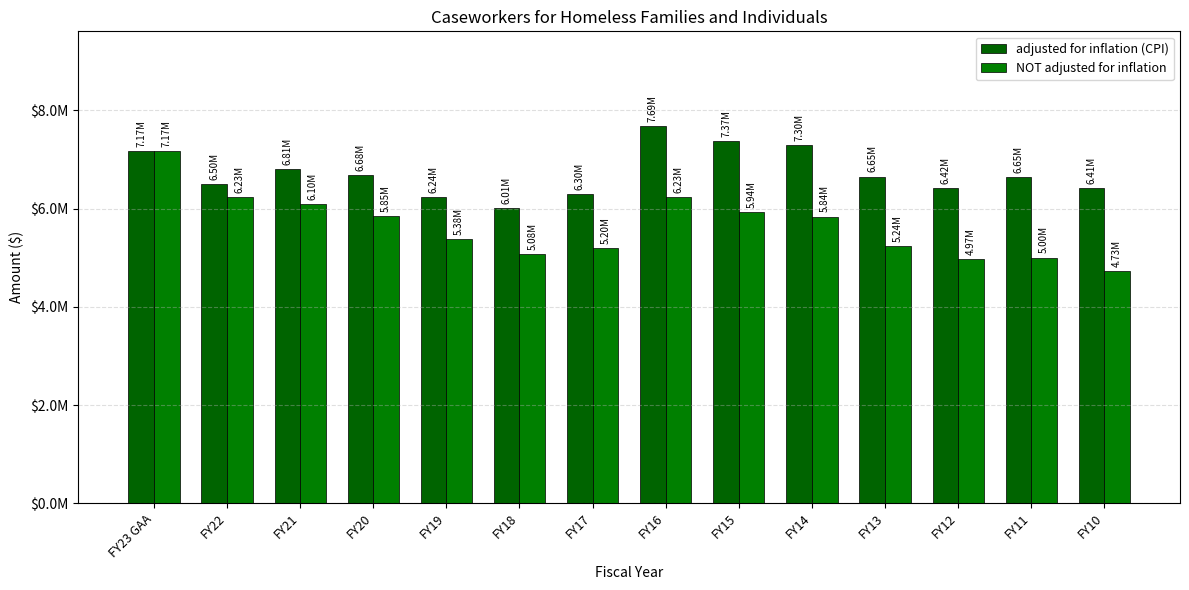

What is the sum of all adjusted for inflation (CPI) values?

94195242